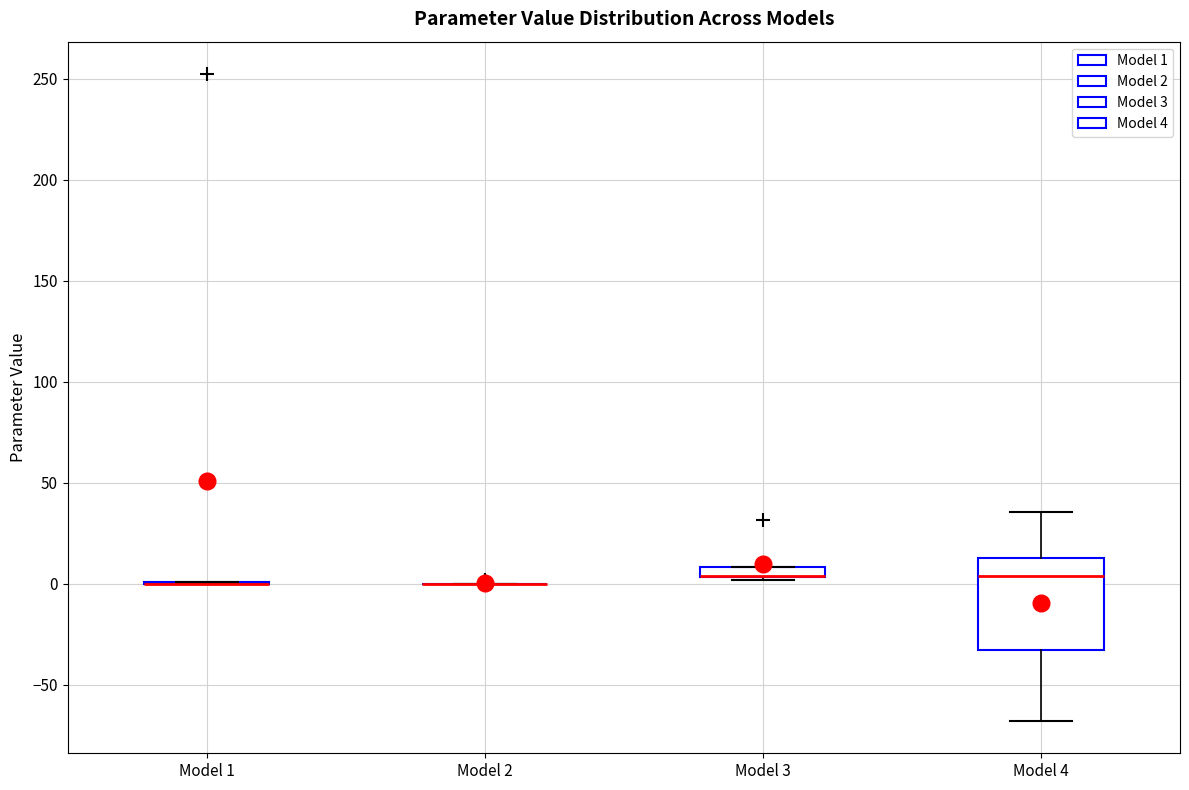

Which box is the tallest, from its lower edge to its upper edge?

Model 4